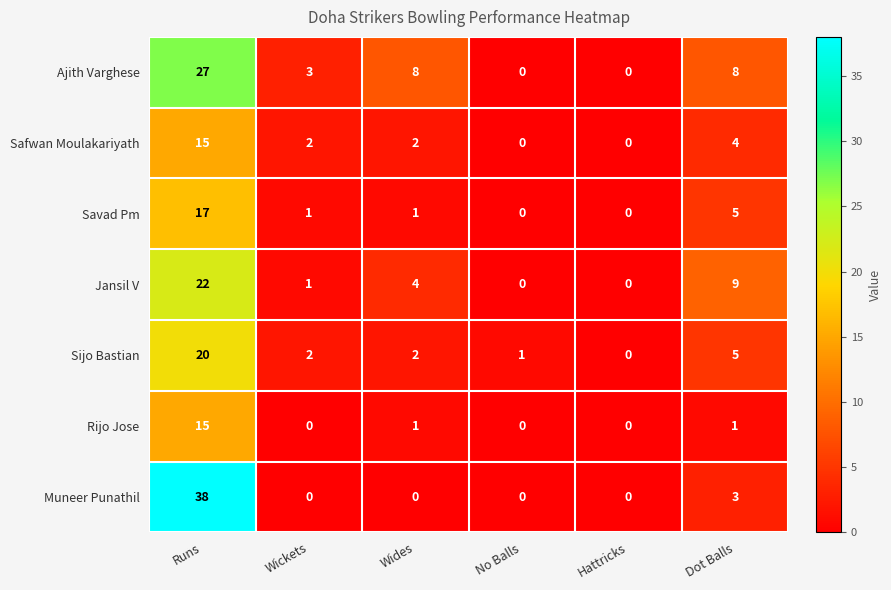

Is it true that Savad Pm equals 5 at Dot Balls?

True